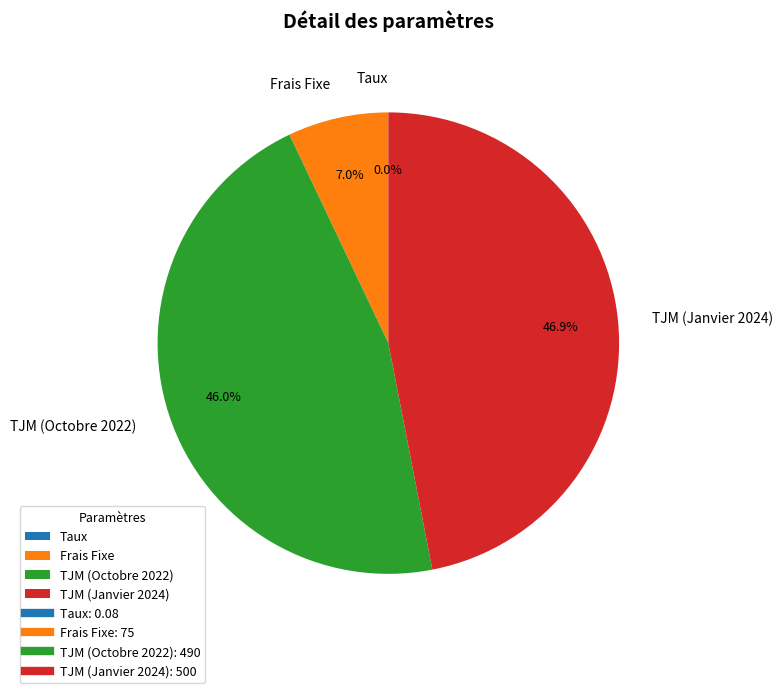

Which category has the biggest portion of the pie?

TJM (Janvier 2024)